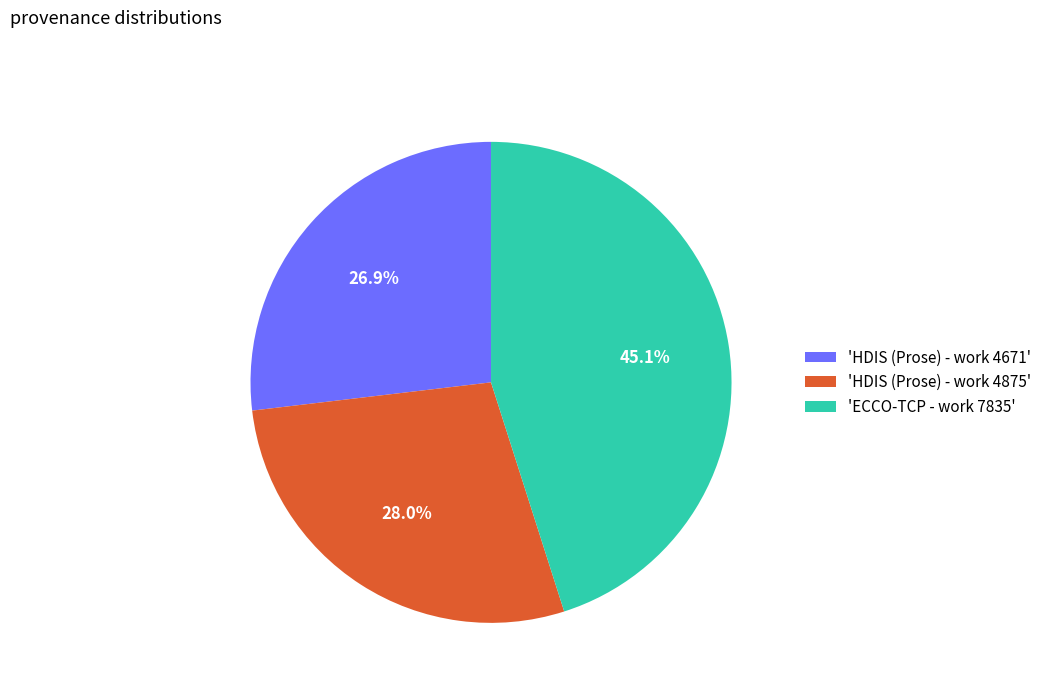

Which category has the smallest portion of the pie?

'HDIS (Prose) - work 4671'